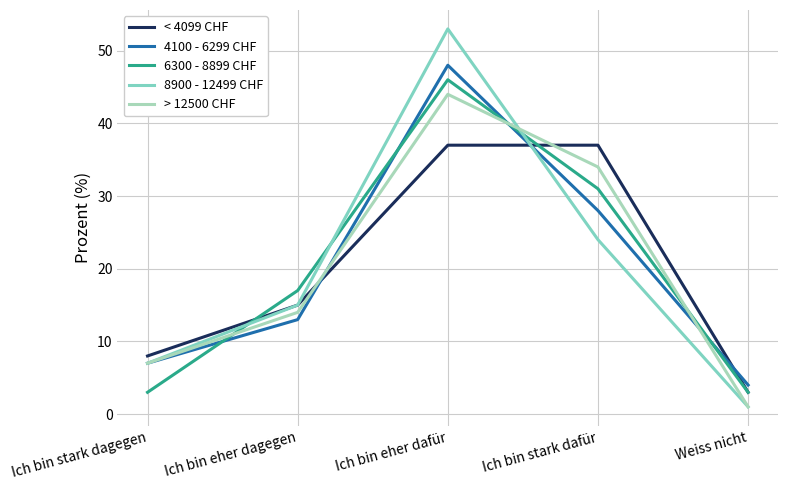

True or false: 4100 - 6299 CHF and > 12500 CHF intersect in this chart.

True